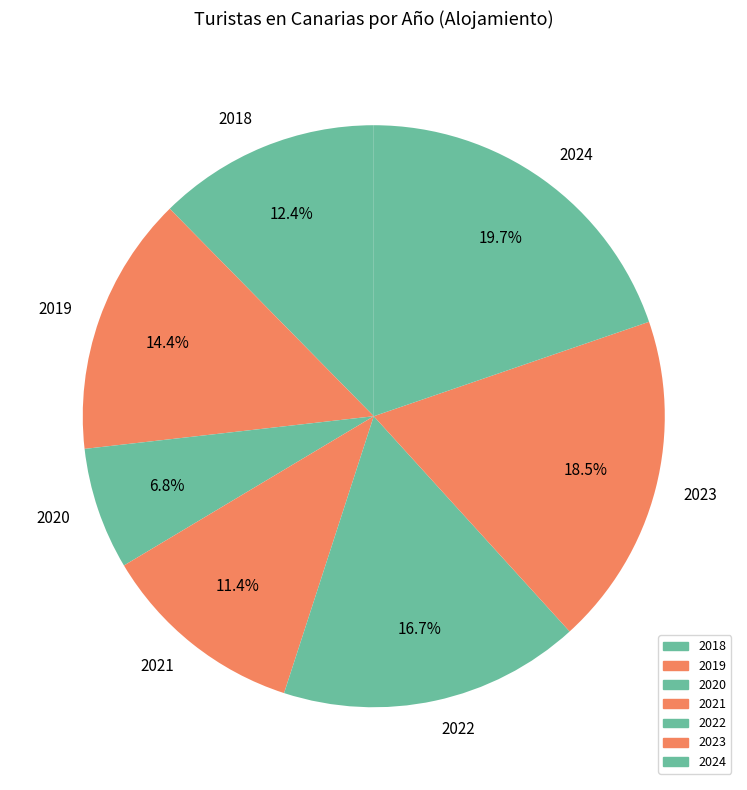

How many segments does this pie chart have?

7